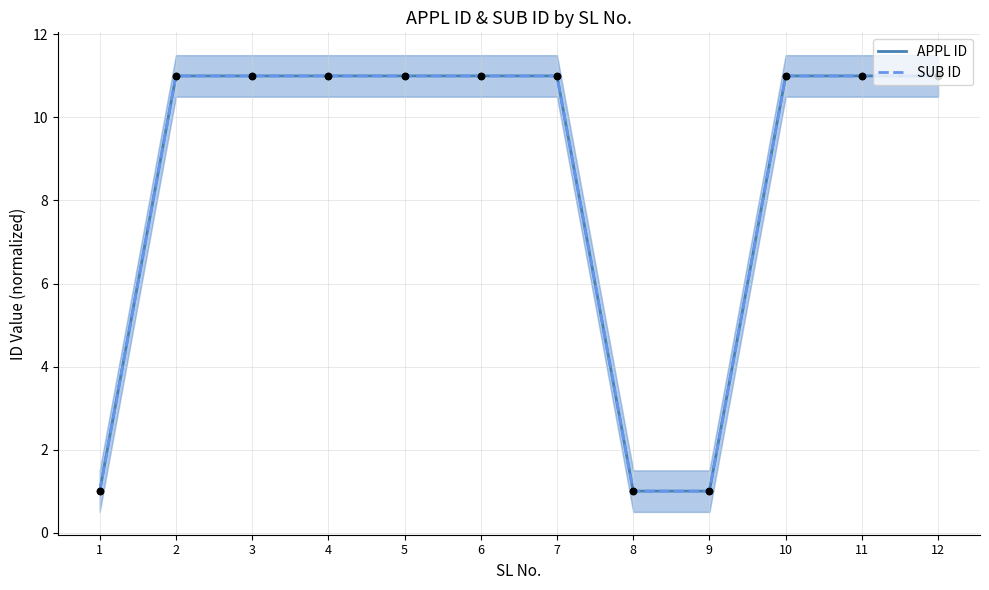

What is the total value across all series at 7?

22.0